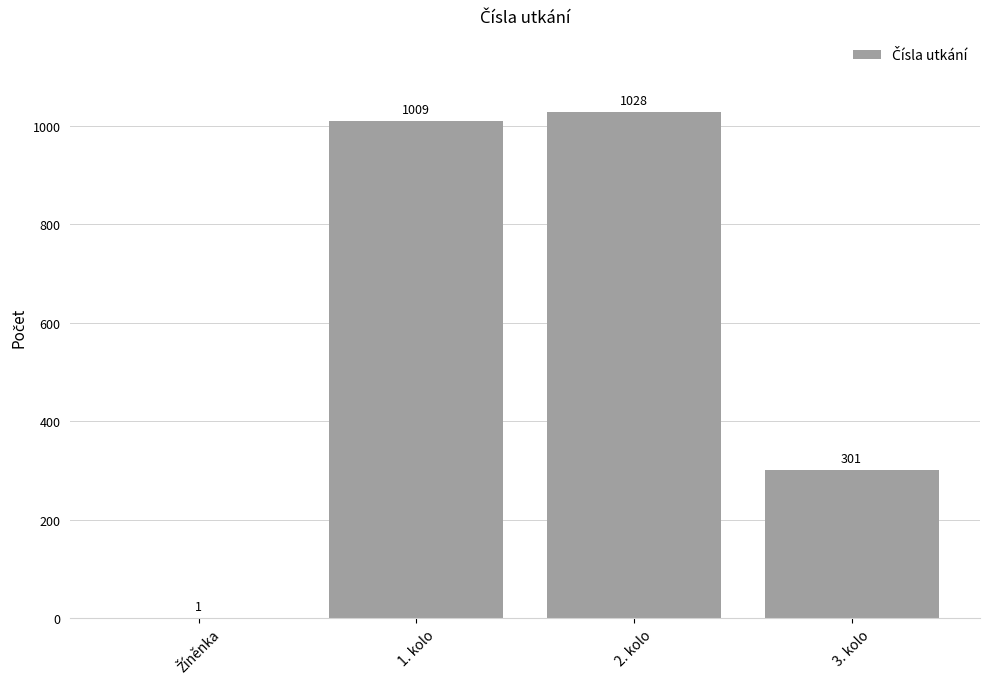

How many categories are shown in the chart?

4